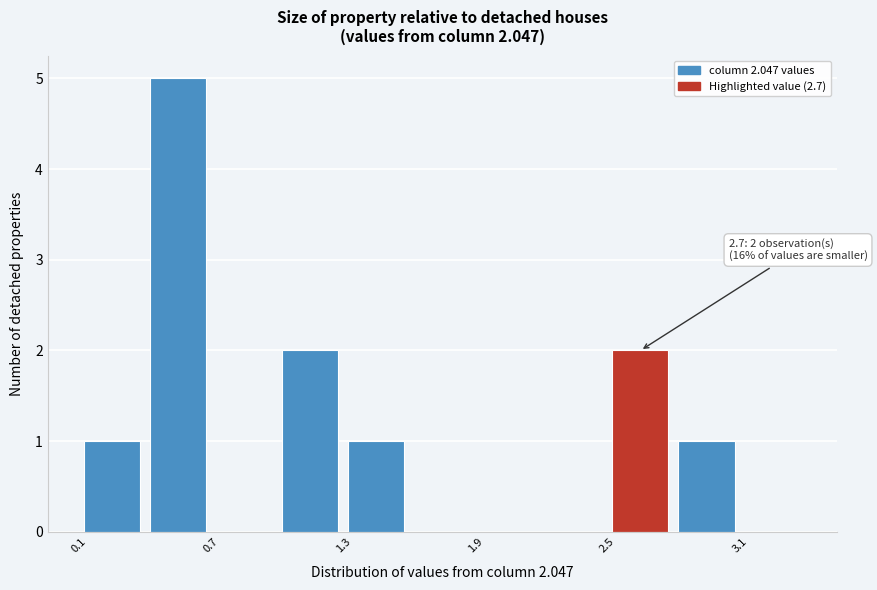

Read against the x-axis, roughly where is the centre of the tallest bar?

0.6